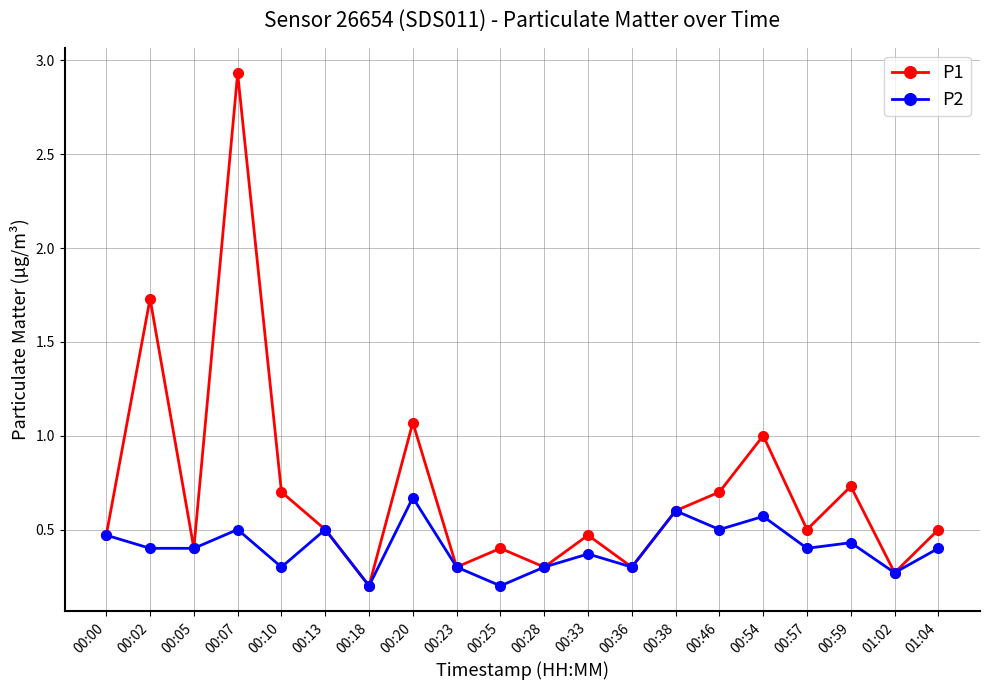

What is the value of the P1 point at the 2nd from the left?

1.7